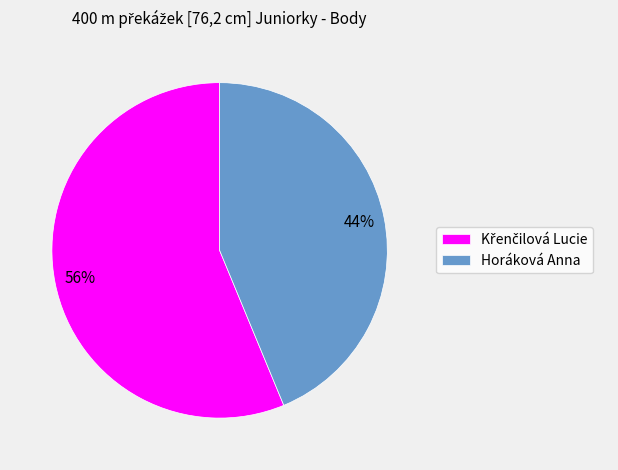

Is there a majority slice in this chart?

Yes